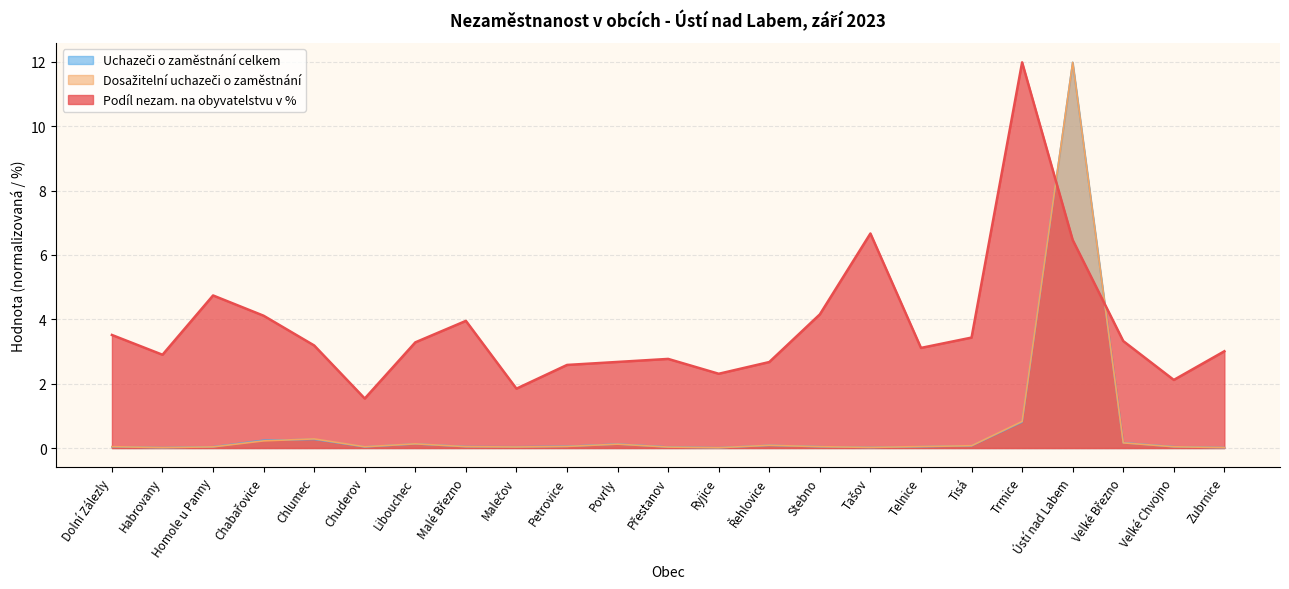

At which category does Uchazeči o zaměstnání celkem reach its first local peak?

Chlumec